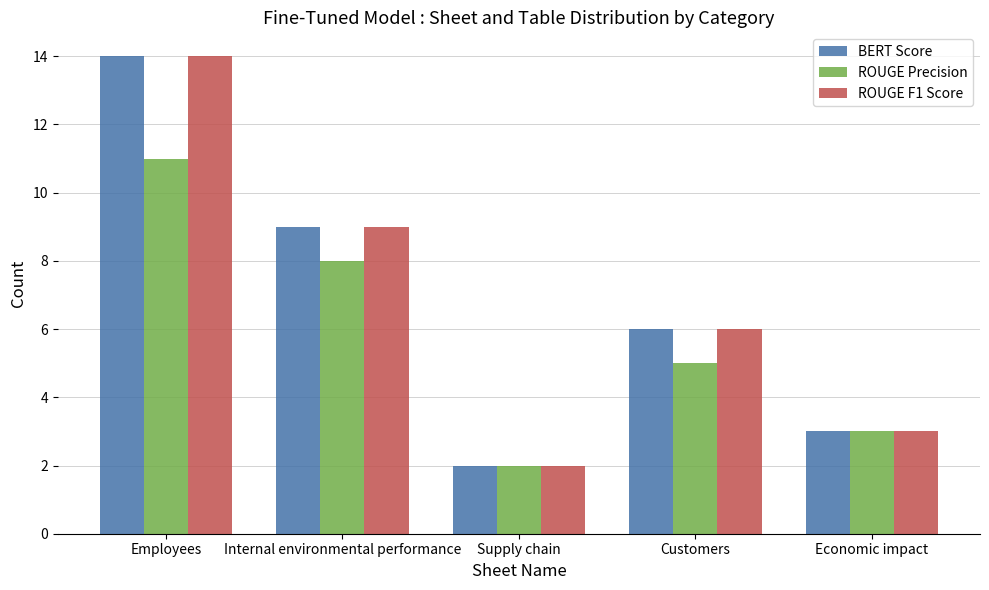

At which label does ROUGE F1 Score first exceed 6?

Employees